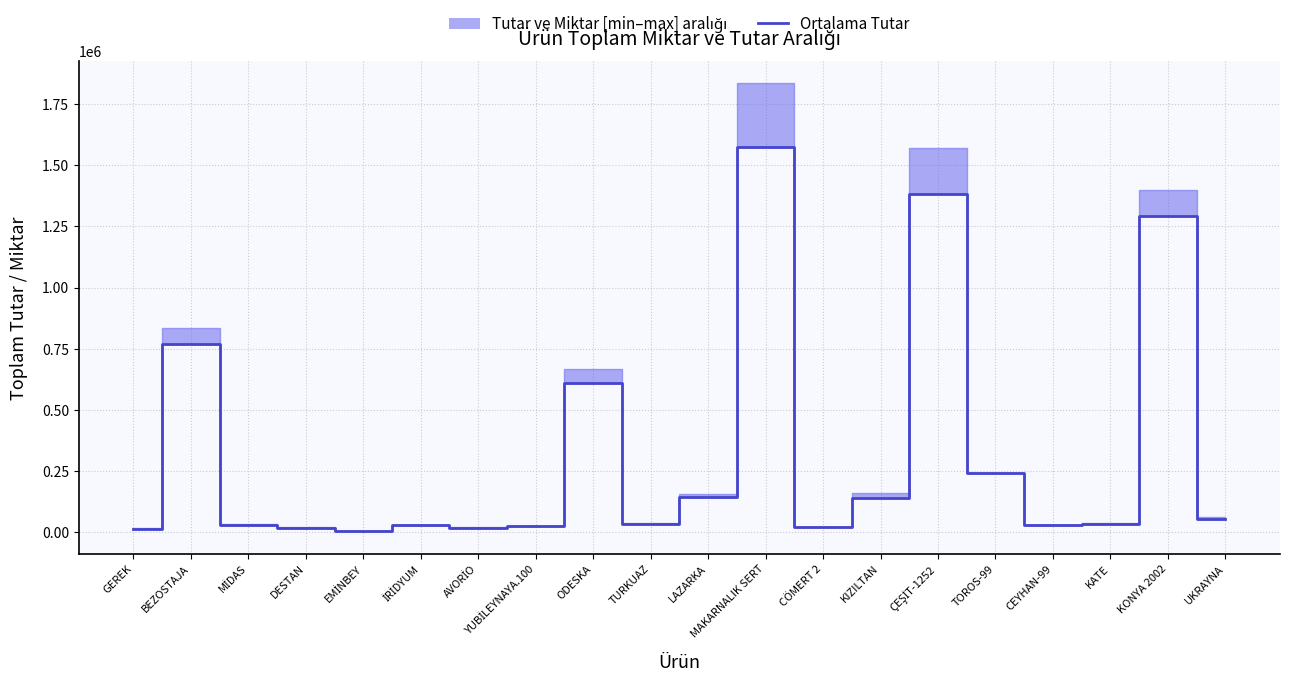

What position from the left is KONYA 2002?

19